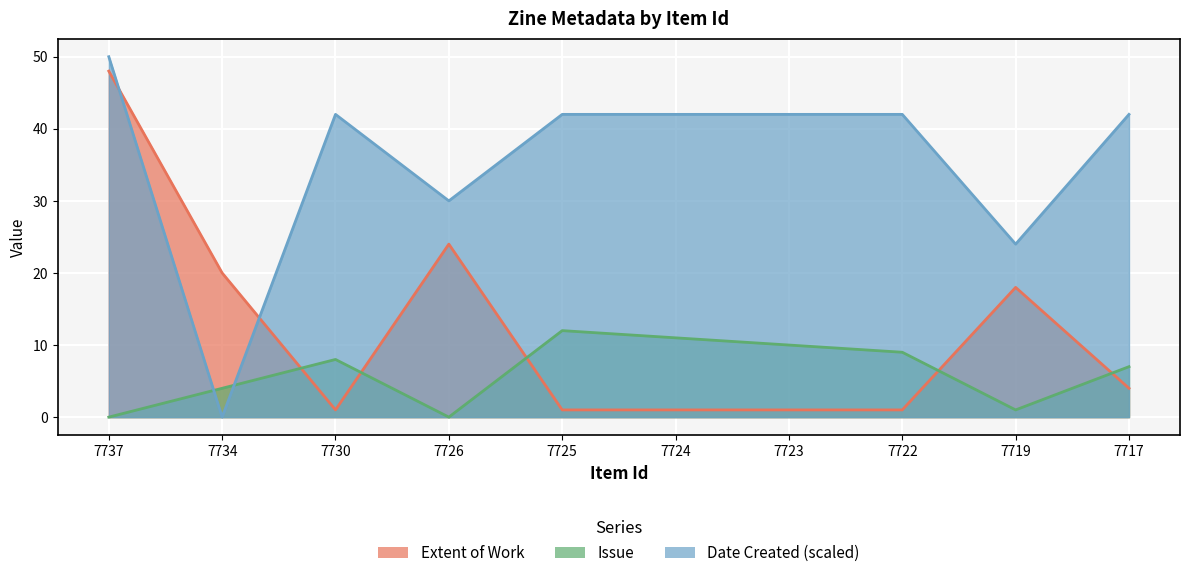

Reading left to right, list all the values displayed in this chart.

Extent of Work: 48	20	1	24	1	1	1	1	18	4
Issue: 0	4	8	0	12	11	10	9	1	7
Date Created: 50	0	42	30	42	42	42	42	24	42